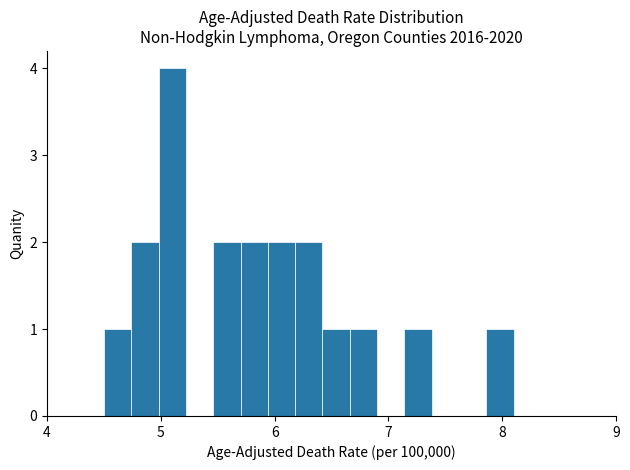

Around what value on the x-axis is the tallest bar? Give the approximate position of its centre, as read against the axis.

5.1